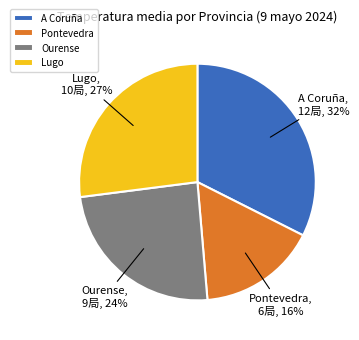

Which slice is the largest?

A Coruña